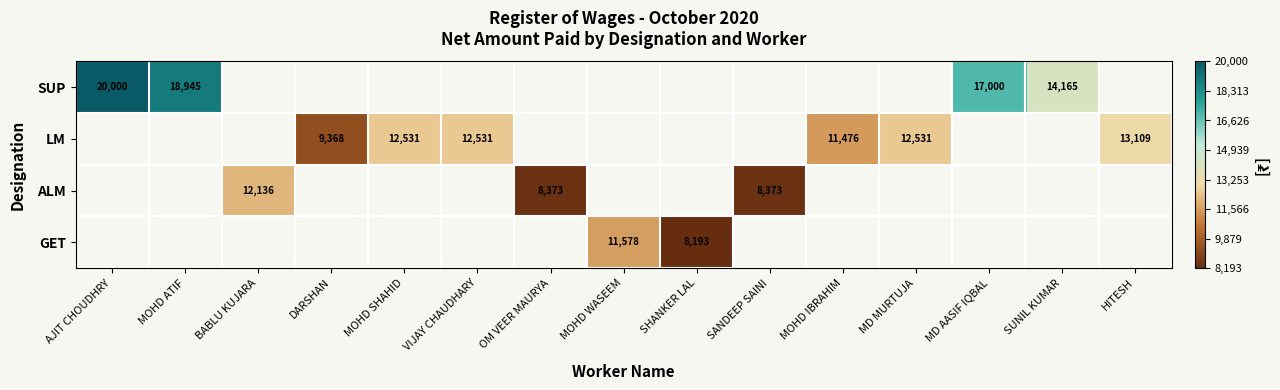

Count the number of categories in the chart.

15